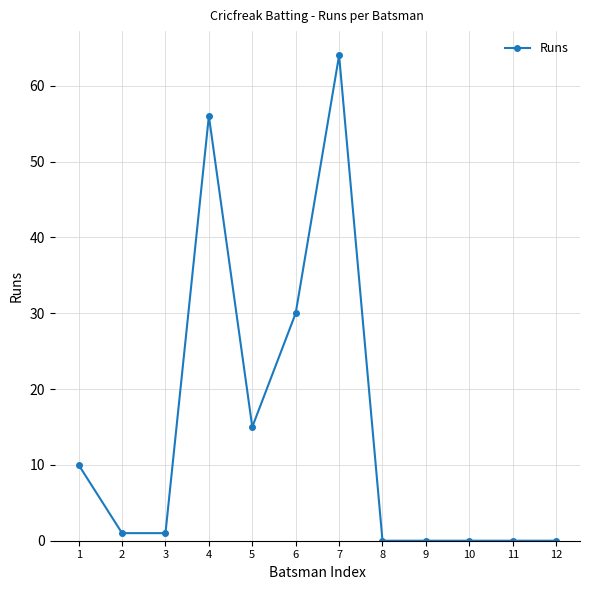

Where is the data nearest to the value 32?

6